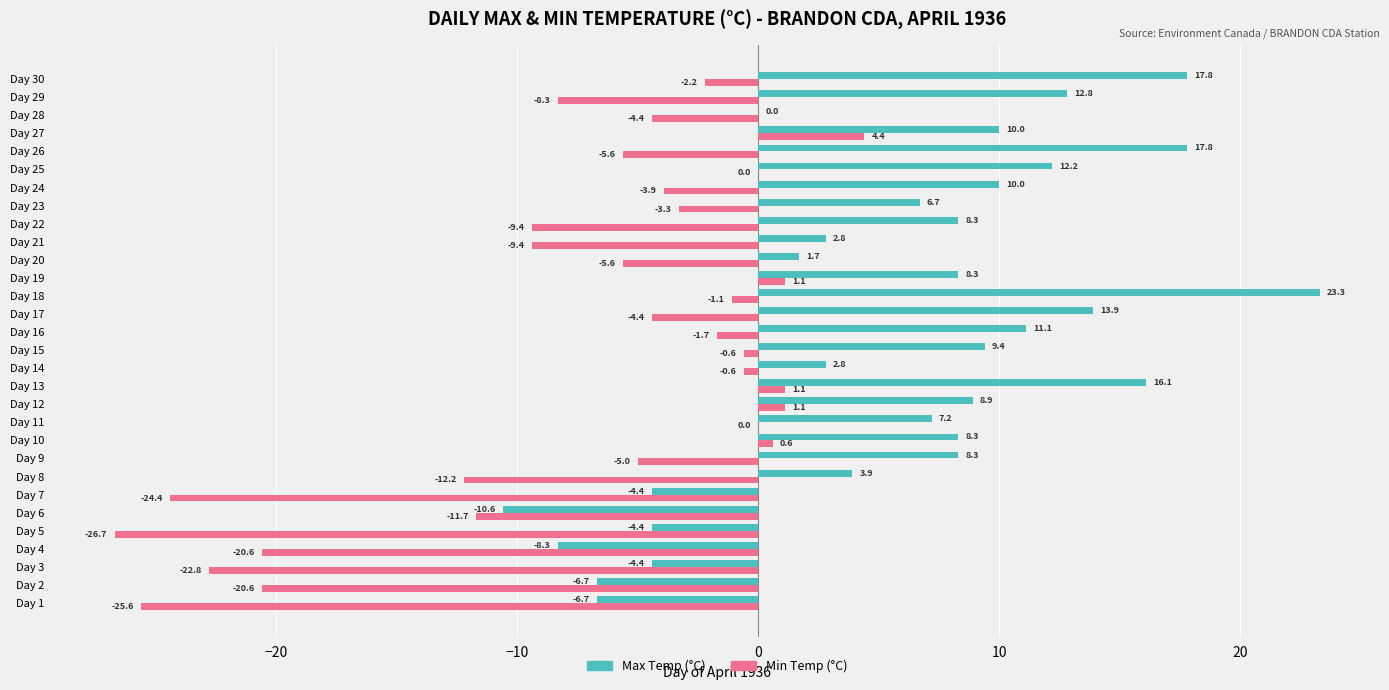

How many data points does each series have?

30